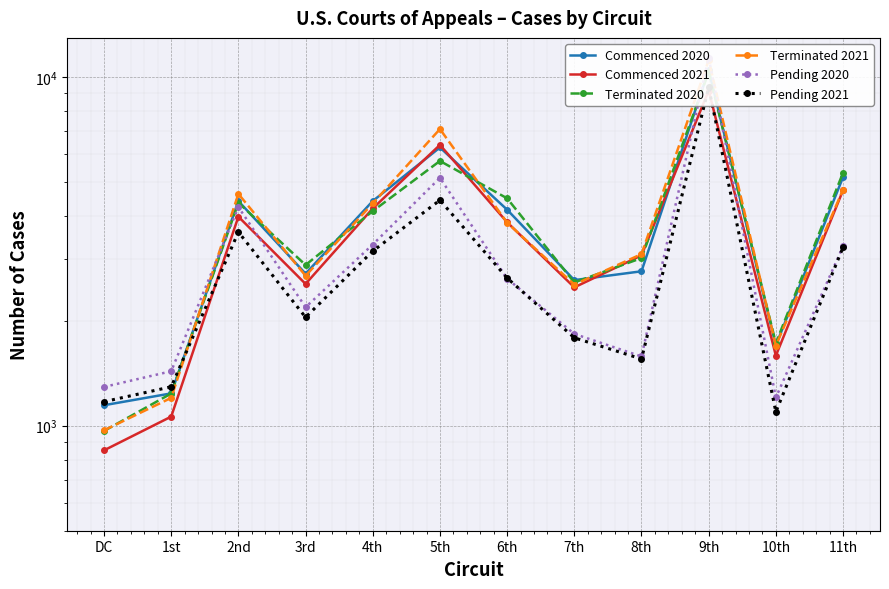

What is the label of the 10th point from the left?

9th